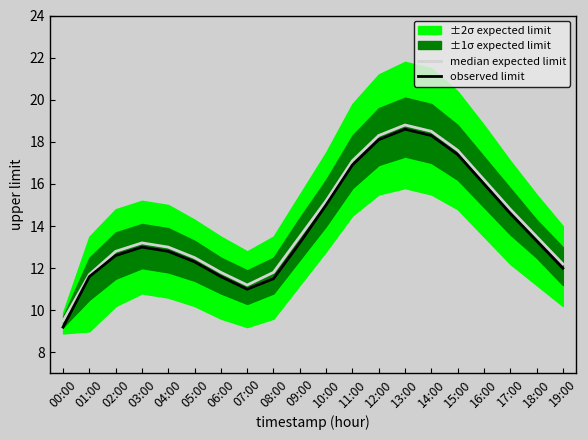

List the labels in order of observed limit value, largest first.

13:00, 14:00, 12:00, 15:00, 11:00, 16:00, 10:00, 17:00, 18:00, 09:00, 03:00, 04:00, 02:00, 05:00, 19:00, 01:00, 06:00, 08:00, 07:00, 00:00